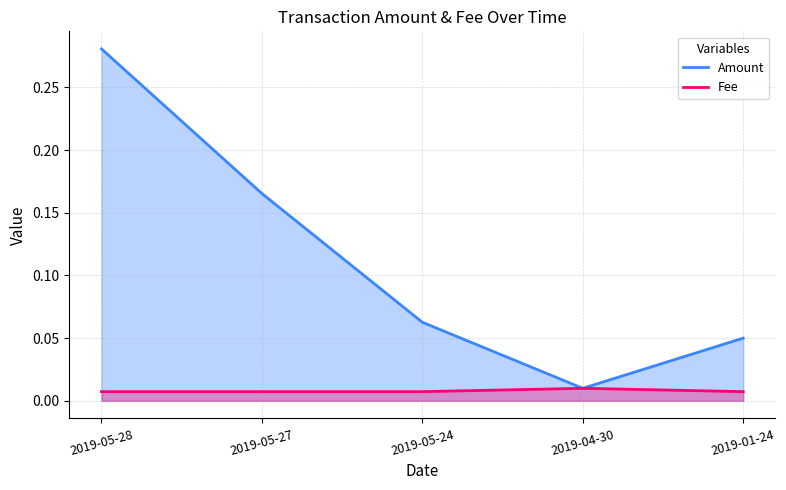

How many categories are shown in the chart?

5